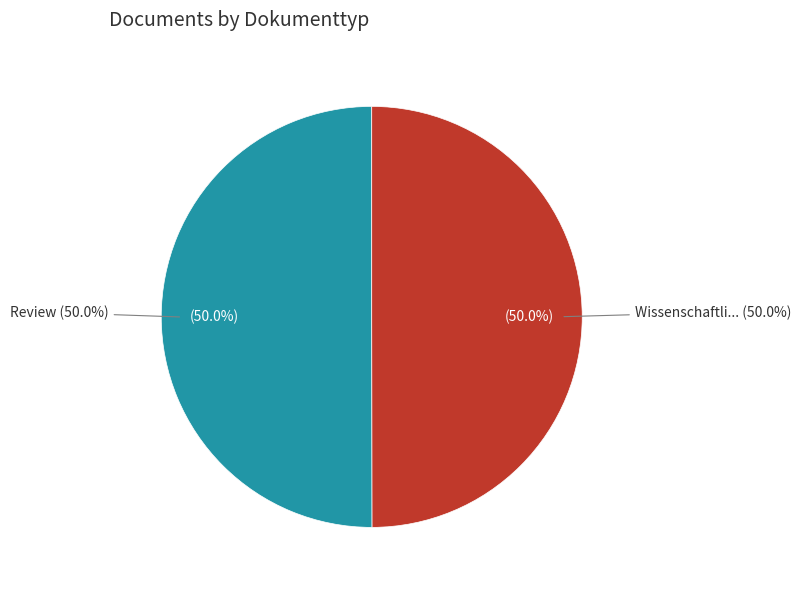

How many slices are in this pie chart?

2